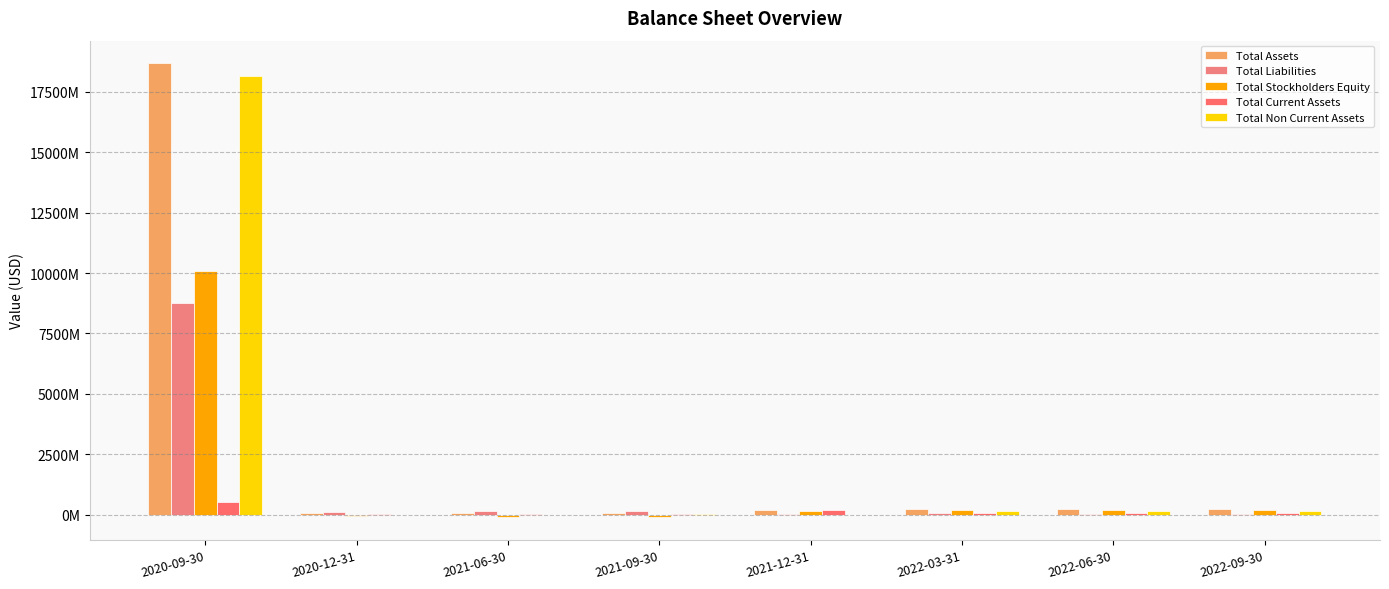

What are all the series names shown in the legend?

Total Assets, Total Liabilities, Total Stockholders Equity, Total Current Assets, Total Non Current Assets